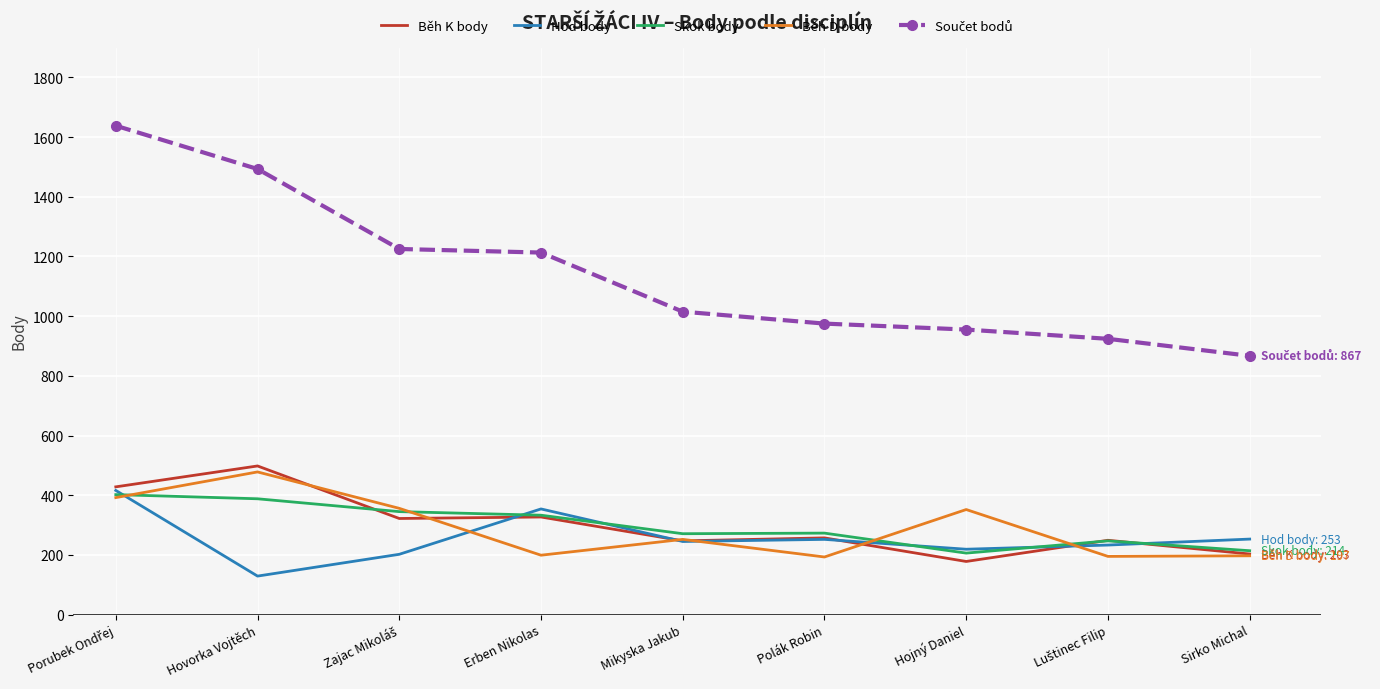

Is the value of Běh K body at Sirko Michal greater than the value of Skok body at Mikyska Jakub?

No